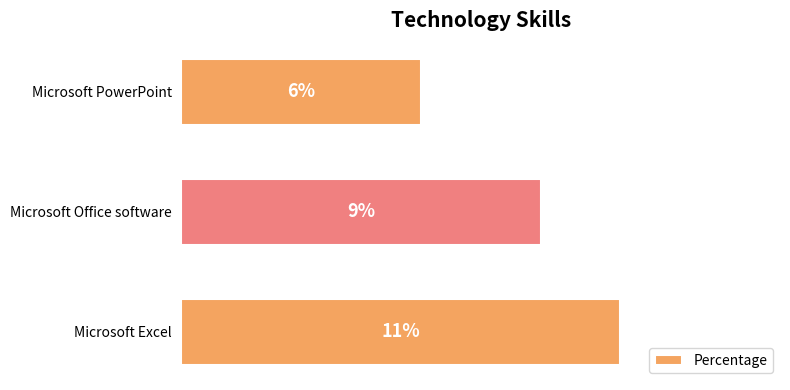

Which category has the highest value across all series?

Microsoft Excel